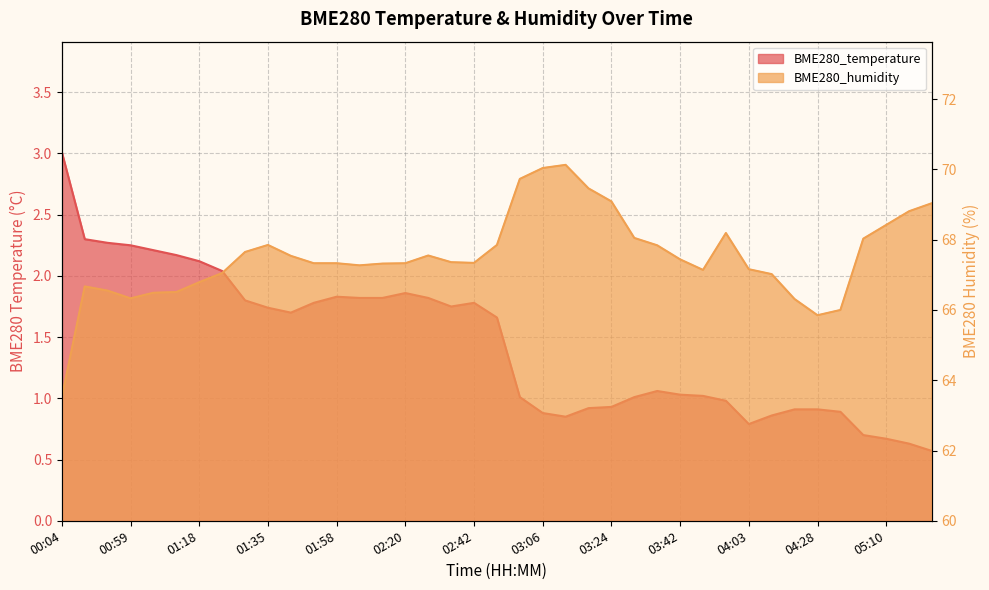

How many distinct data groups are displayed?

2